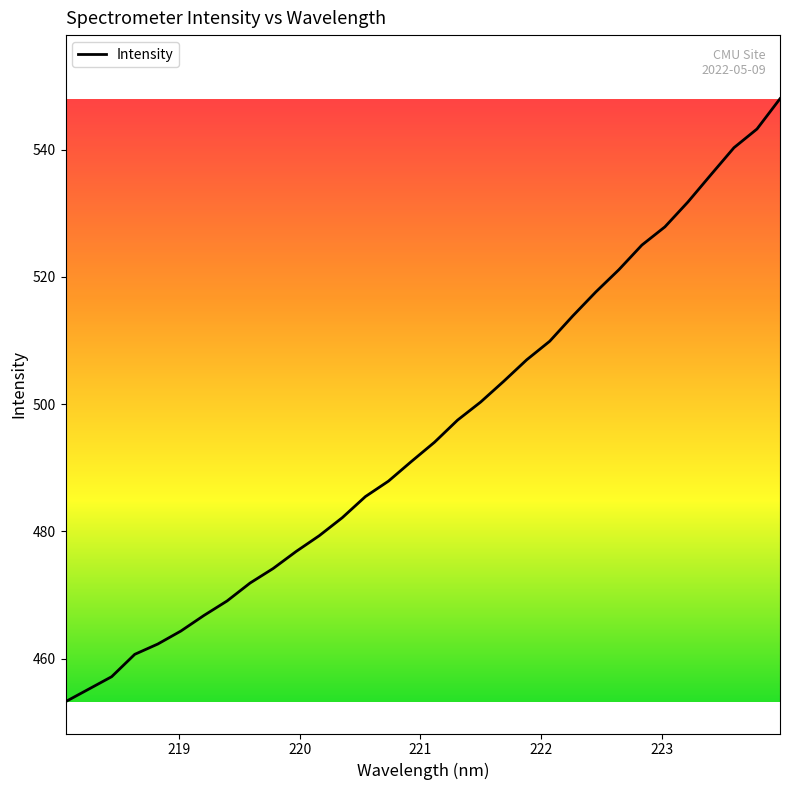

What is the minimum value shown in the chart?

453.2